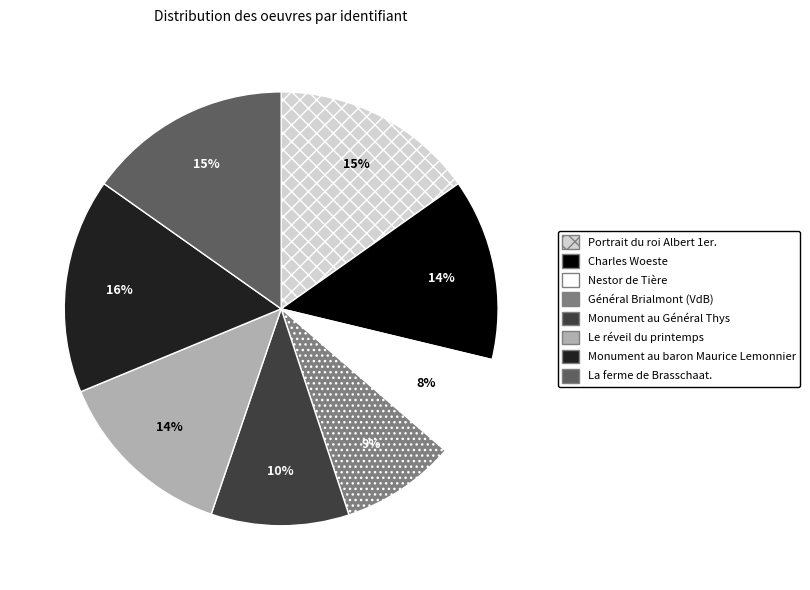

To the nearest percent, what percentage of the pie is Nestor de Tière?

8%